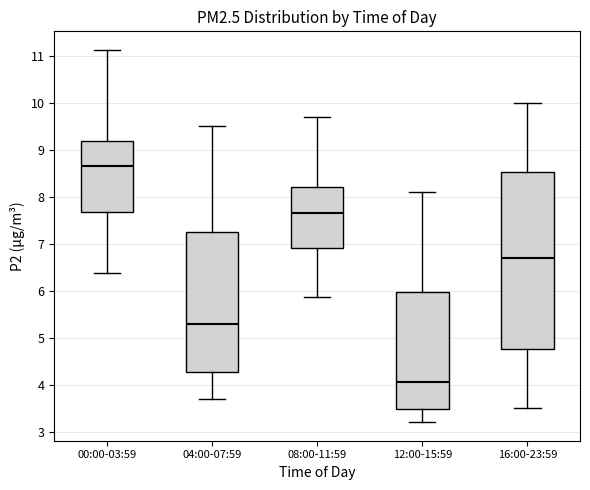

Reading left to right, transcribe this box plot: for each box, give where its median line is, the range the box spans, and where its two whiskers end, as read against the y-axis. The values are not printed on the chart, so give them approximately, as read against the axis.

00:00-03:59: median 8.7, box 7.7 to 9.2, whiskers 6.4 to 11.1
04:00-07:59: median 5.3, box 4.3 to 7.3, whiskers 3.7 to 9.5
08:00-11:59: median 7.7, box 6.9 to 8.2, whiskers 5.9 to 9.7
12:00-15:59: median 4.1, box 3.5 to 6.0, whiskers 3.2 to 8.1
16:00-23:59: median 6.7, box 4.8 to 8.5, whiskers 3.5 to 10.0